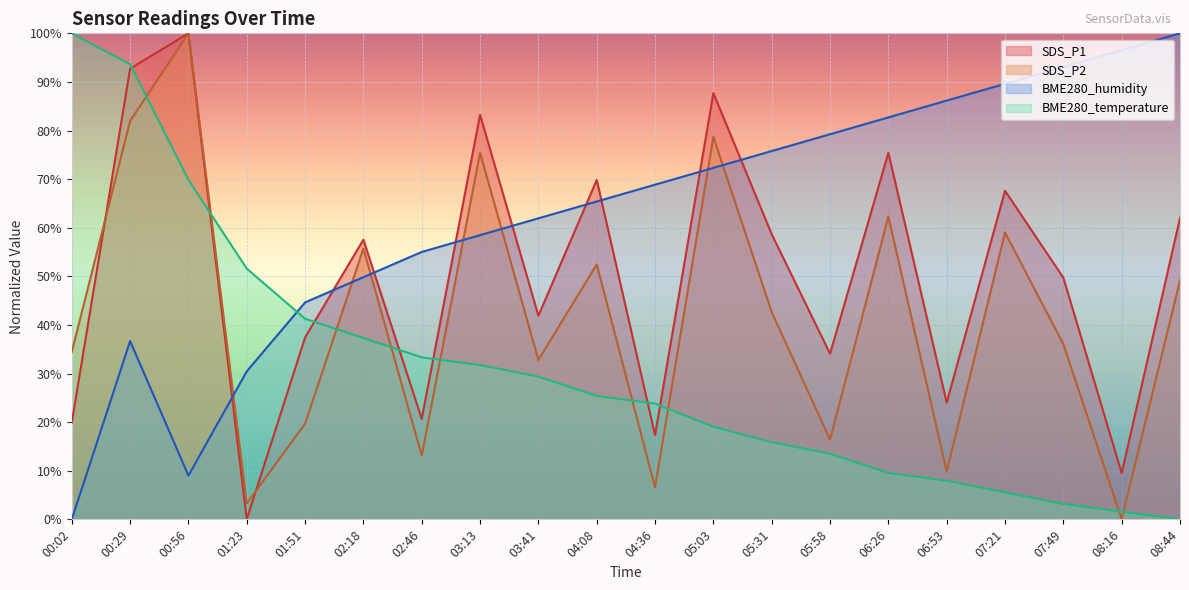

True or false: SDS_P2 has more than 0 interior local peaks.

True